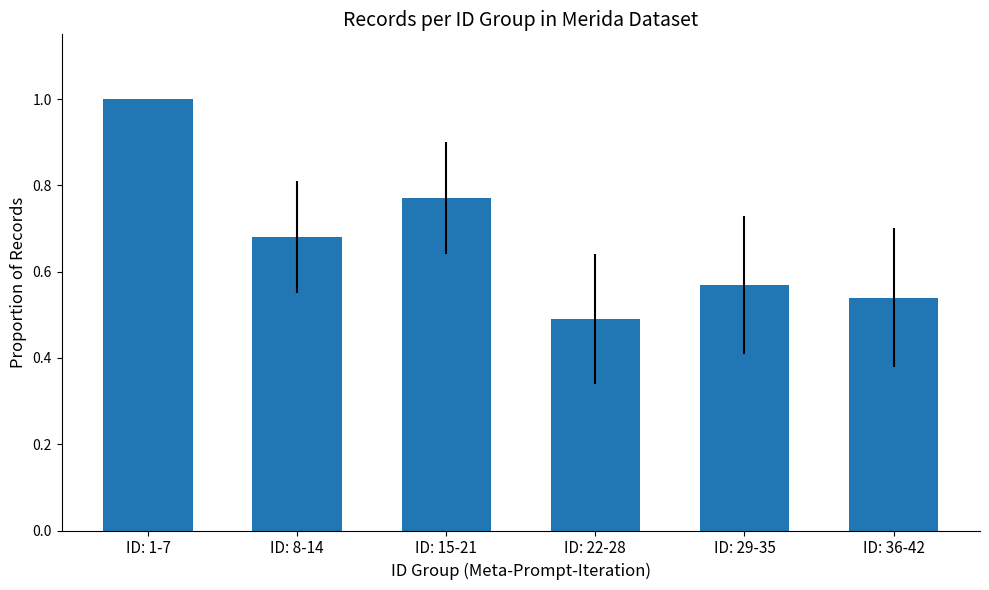

The value at ID: 29-35 is 1.0. True or false?

False